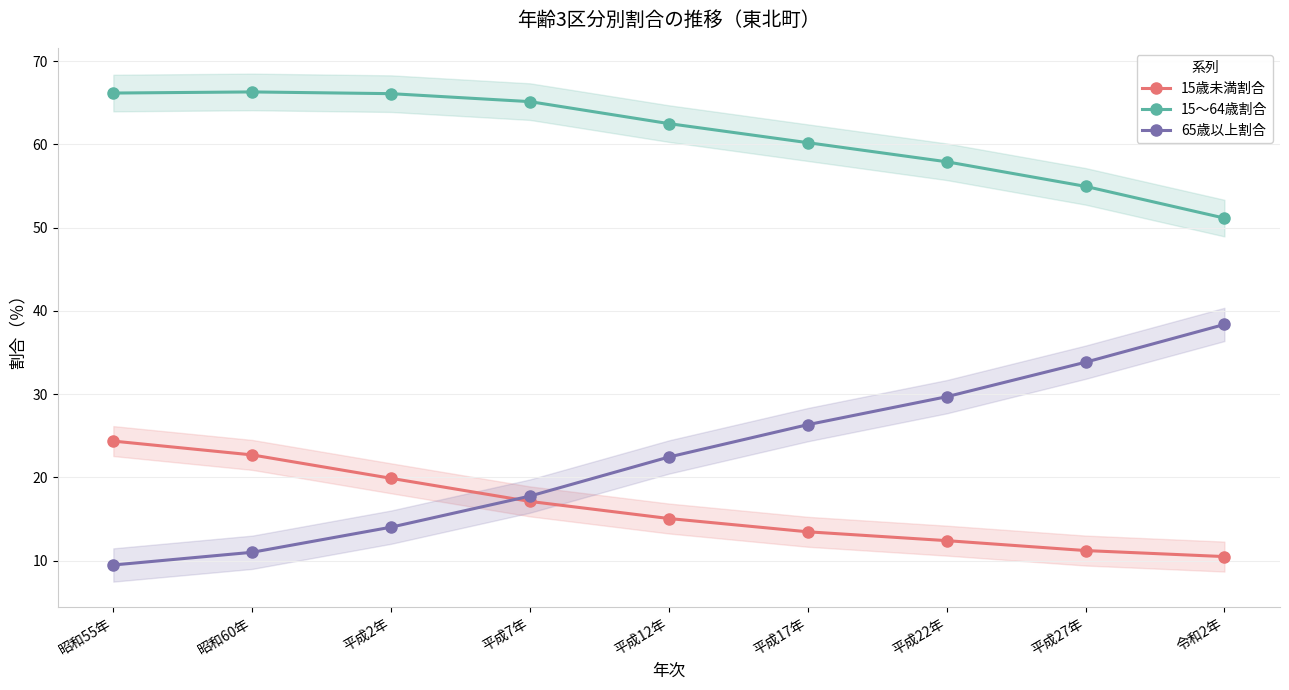

Reading left to right, list all the values displayed in this chart.

15歳未満割合: 昭和55年=24.4	昭和60年=22.7	平成2年=19.9	平成7年=17.1	平成12年=15.1	平成17年=13.5	平成22年=12.4	平成27年=11.2	令和2年=10.5
15～64歳割合: 昭和55年=66.2	昭和60年=66.3	平成2年=66.1	平成7年=65.1	平成12年=62.5	平成17年=60.2	平成22年=57.9	平成27年=55.0	令和2年=51.2
65歳以上割合: 昭和55年=9.5	昭和60年=11.0	平成2年=14.0	平成7年=17.7	平成12年=22.4	平成17年=26.3	平成22年=29.7	平成27年=33.8	令和2年=38.4